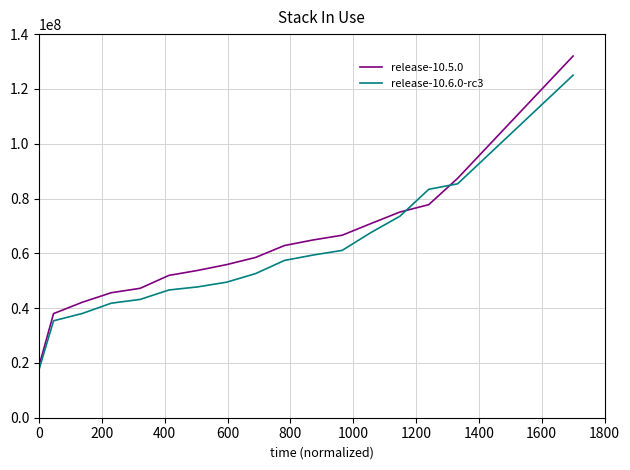

Rank the series by their maximum value, from highest to lowest.

release-10.5.0, release-10.6.0-rc3